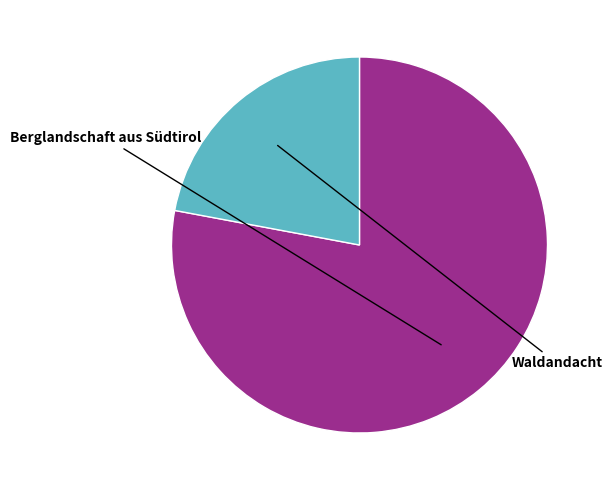

How many segments does this pie chart have?

2